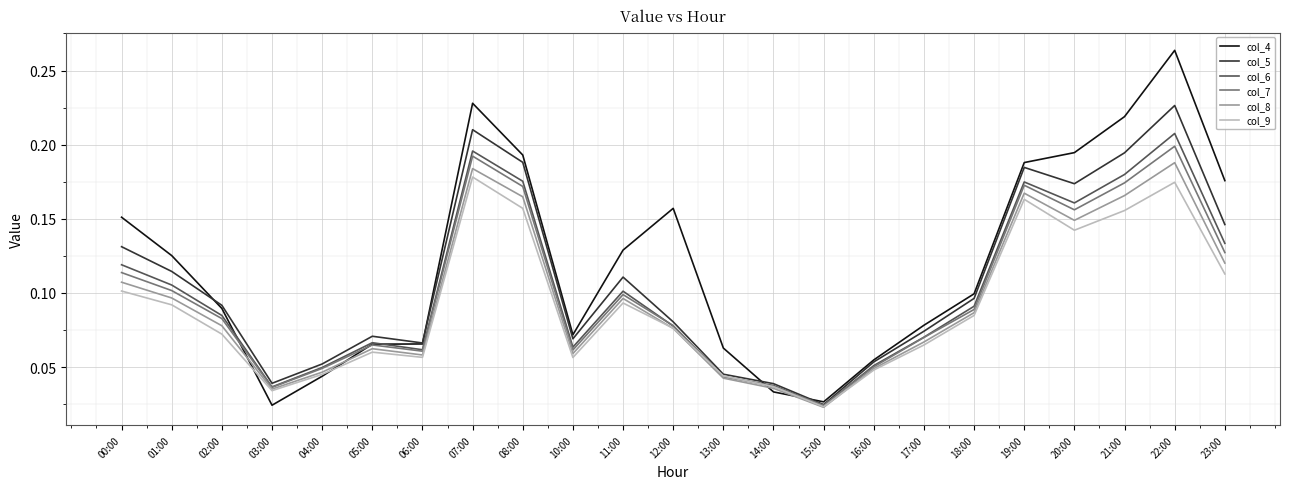

Which series has the widest spread of values?

col_4